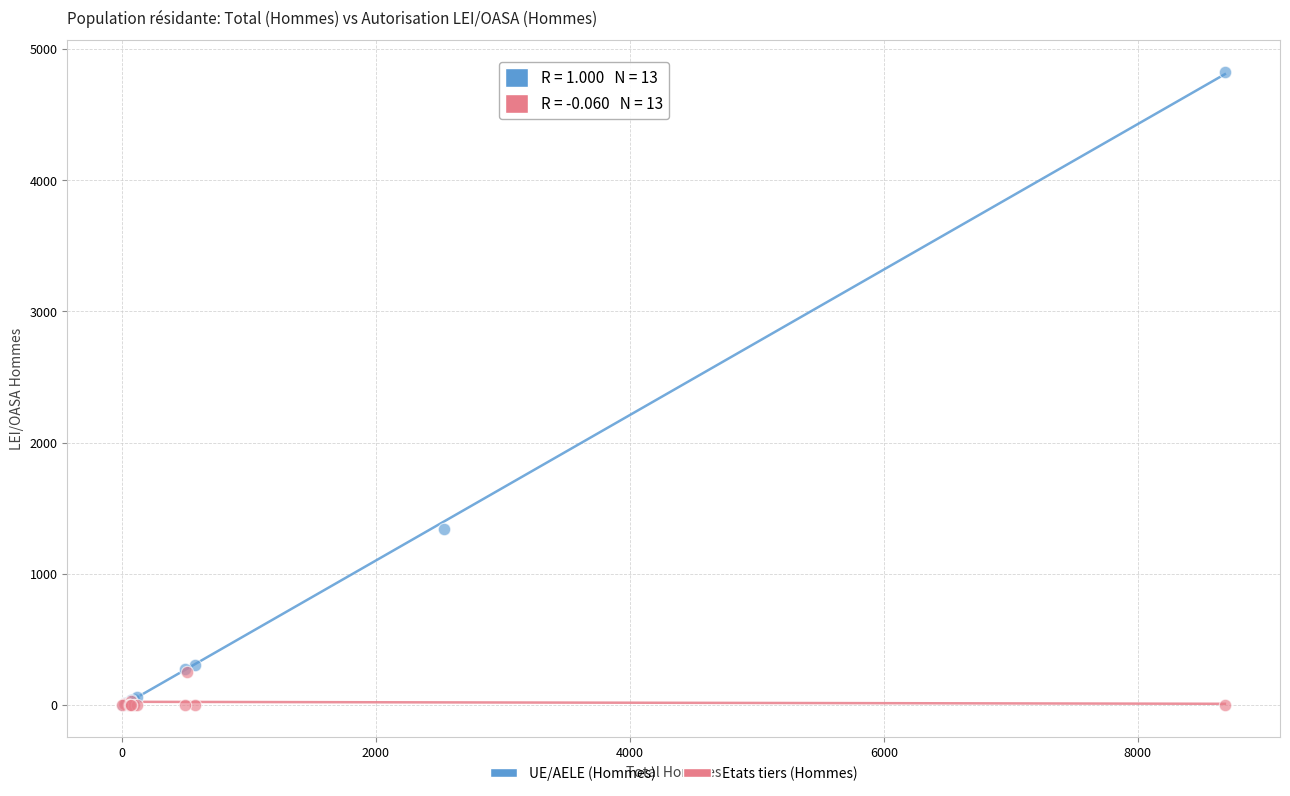

Which series reaches the maximum Y coordinate?

UE/AELE (Hommes)